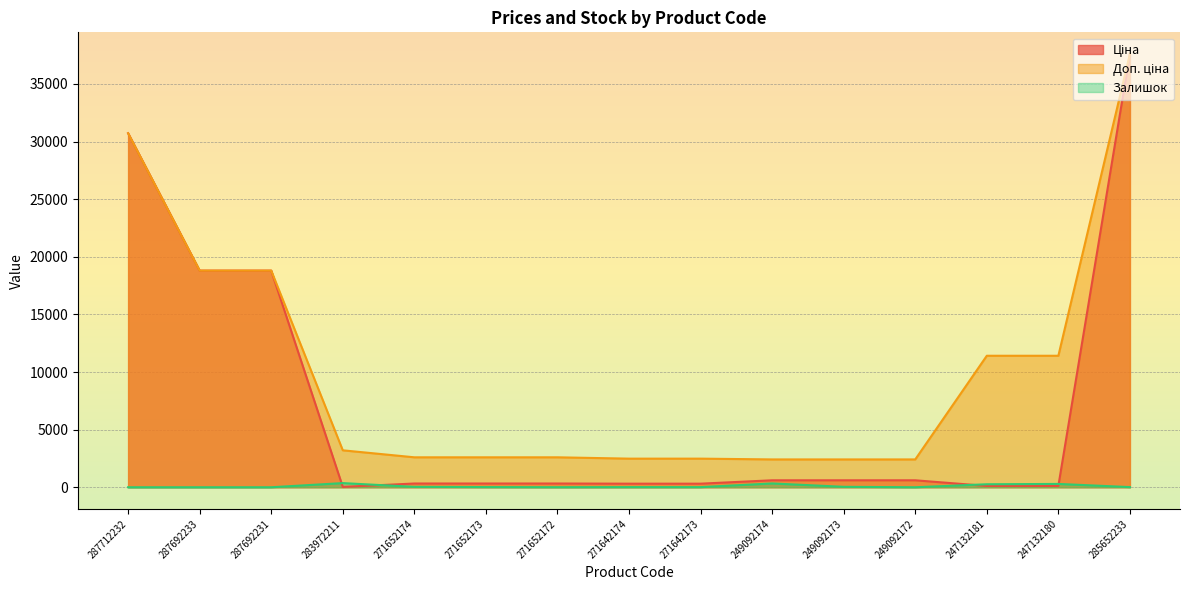

What is the value of the Ціна point at the 4th from the left?

32.0